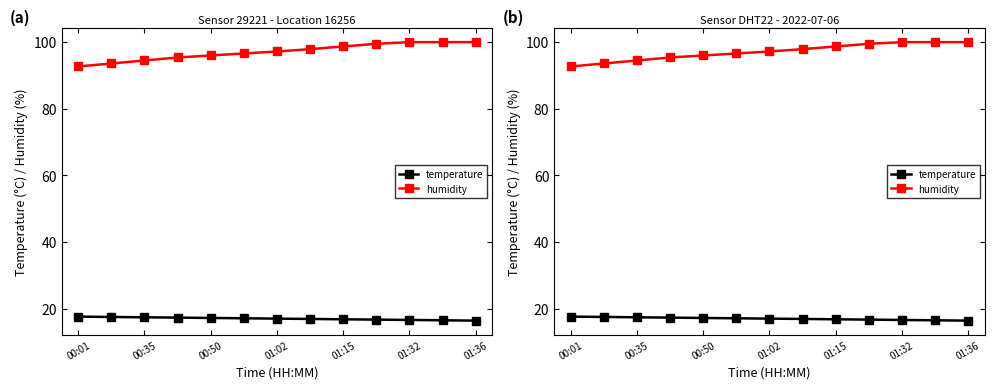

How many lines are shown in the chart?

2